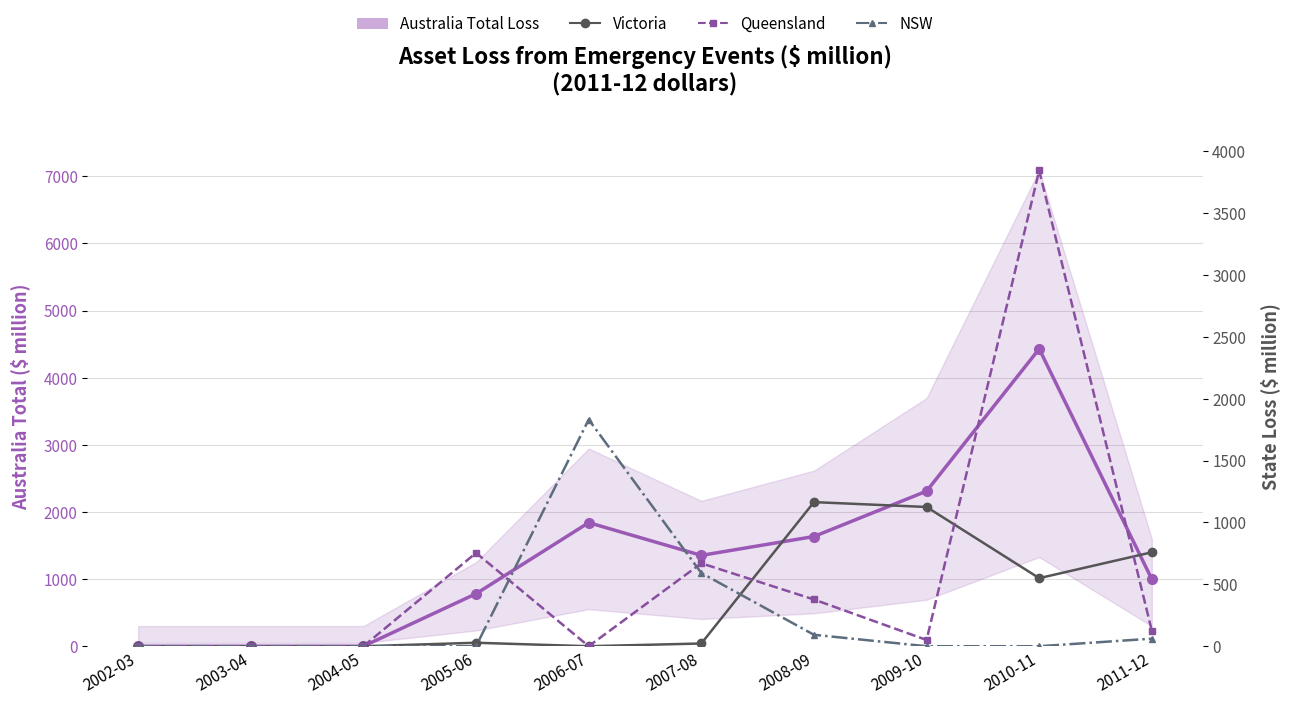

Which series has the largest range (max minus min)?

Australia Total Loss